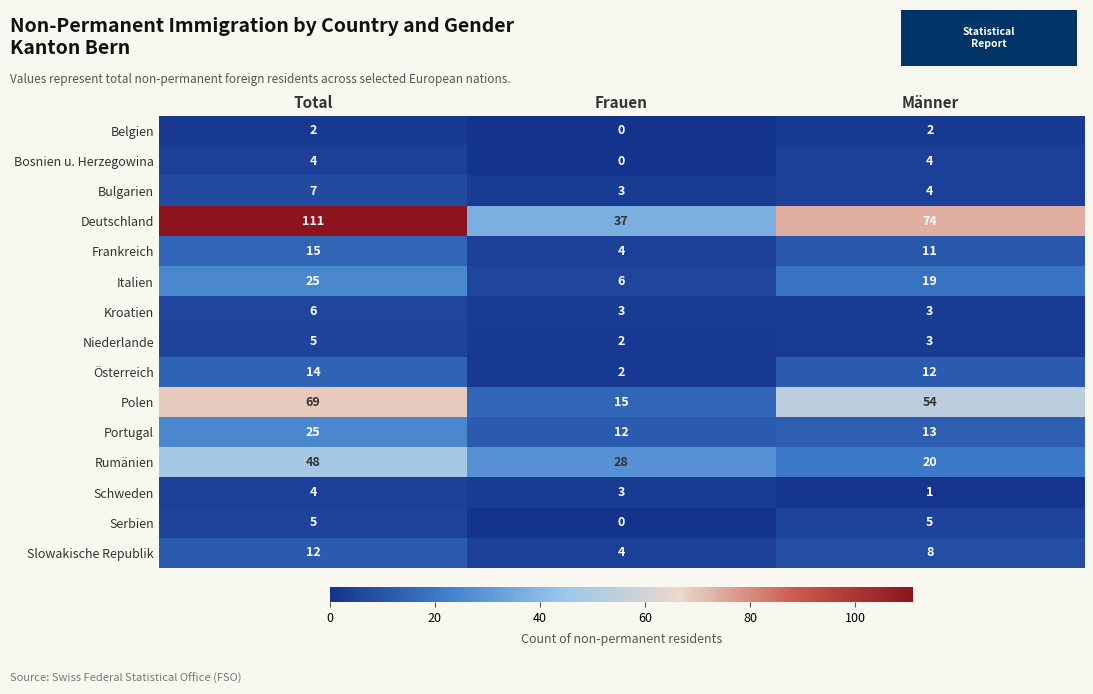

How many distinct data groups are displayed?

15